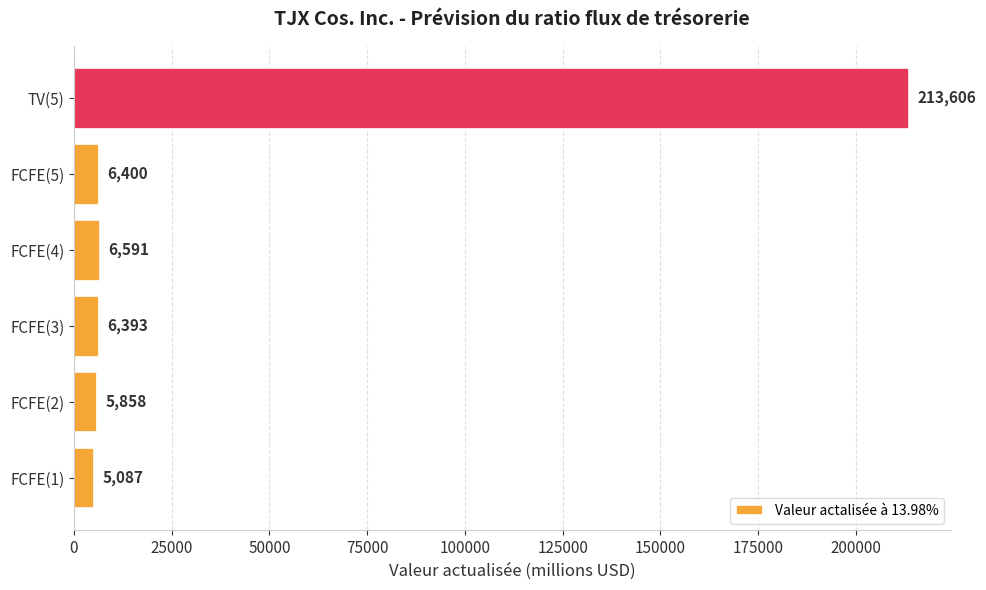

Reading top to bottom, what are all the values shown in this chart?

213606	6400	6591	6393	5858	5087